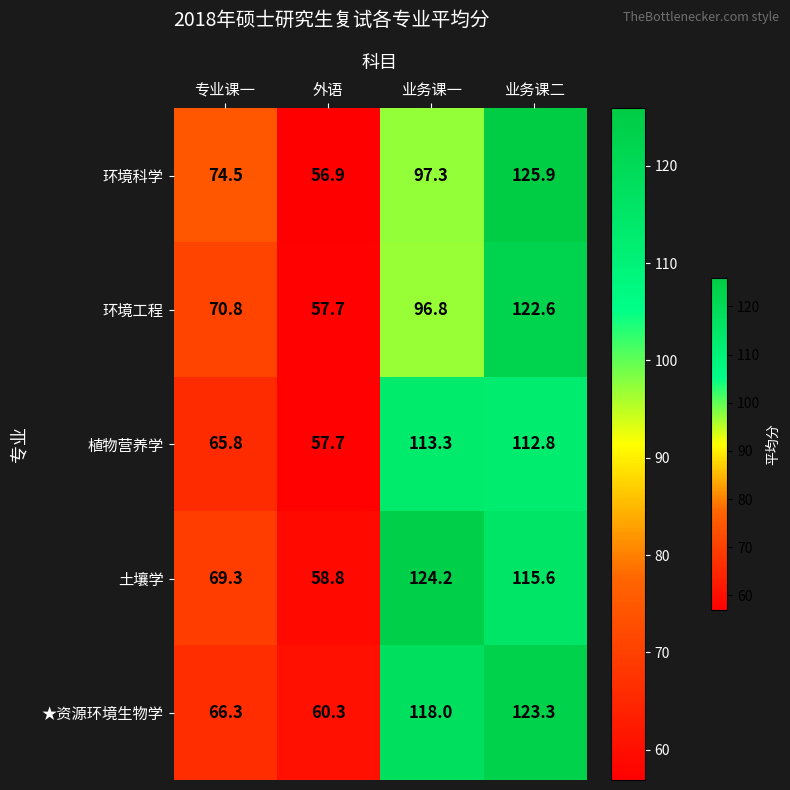

The 环境科学 series shows 56.9 at 外语. True or false?

True